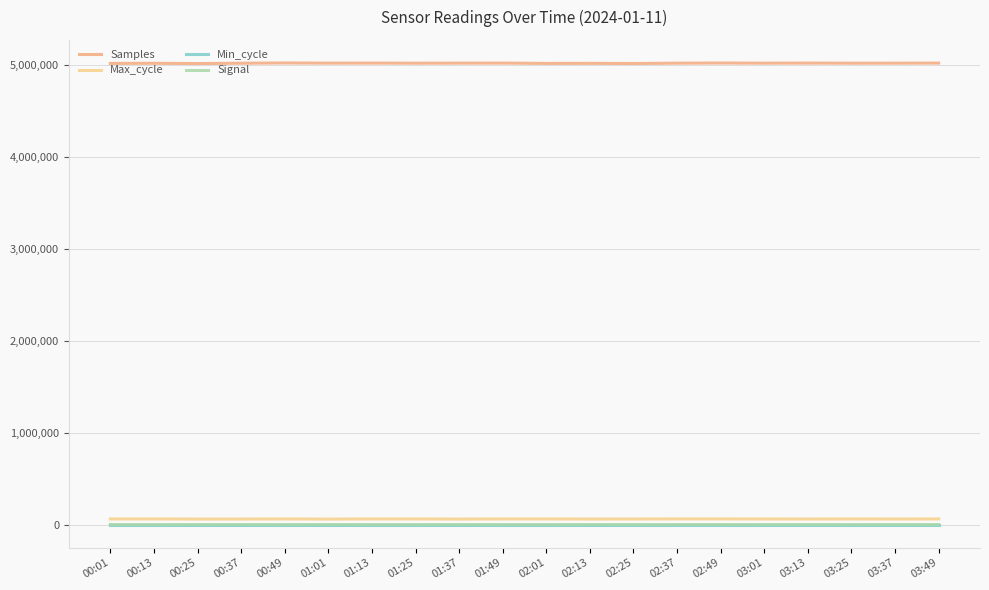

True or false: Samples and Min_cycle intersect in this chart.

False